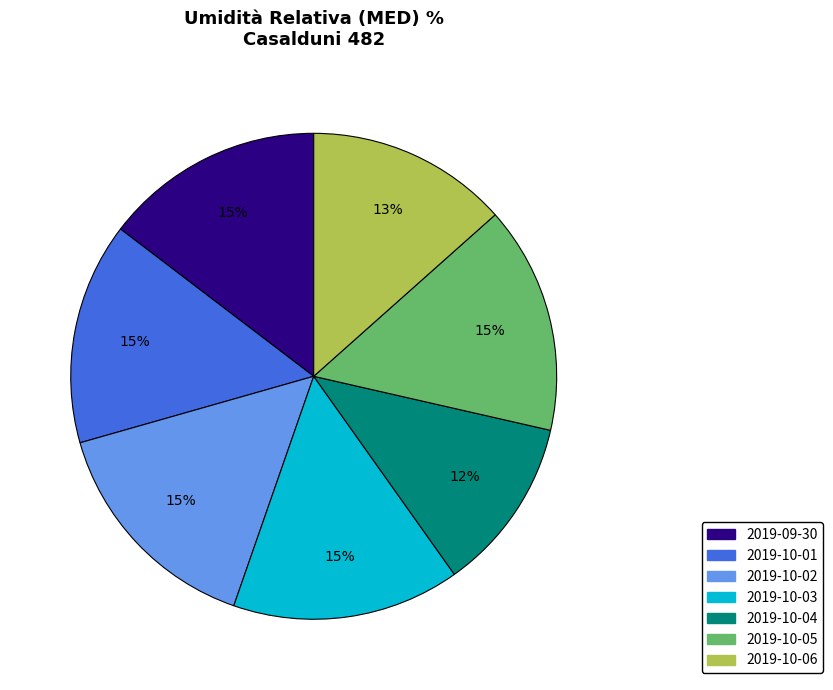

Combined, do 2019-10-03 and 2019-09-30 account for over 50%?

No